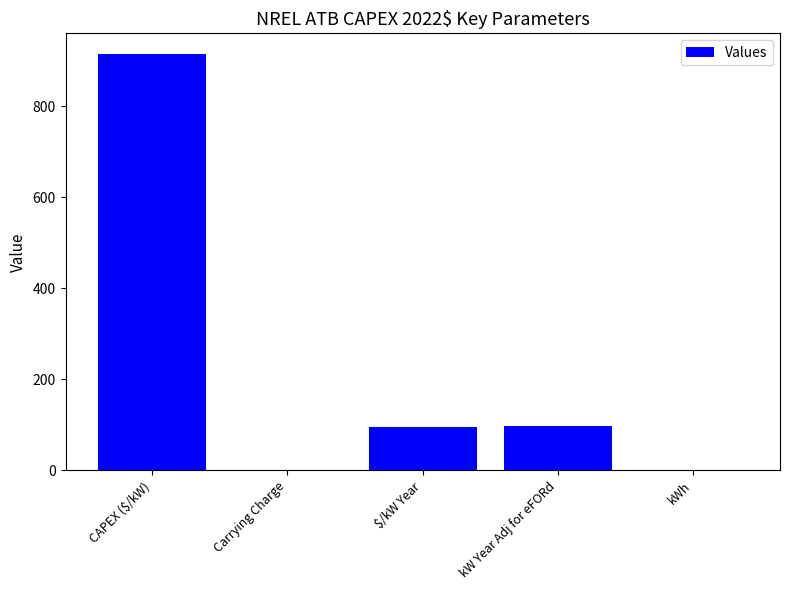

Read the value at $/kW Year.

95.0